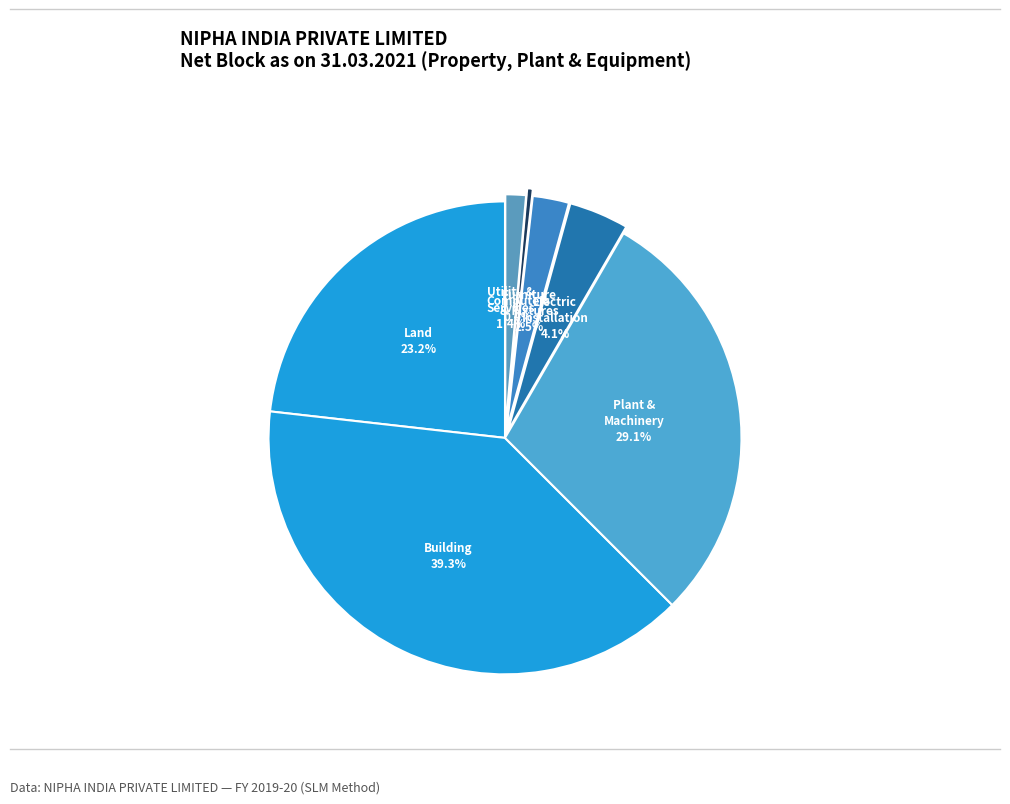

How many segments does this pie chart have?

7